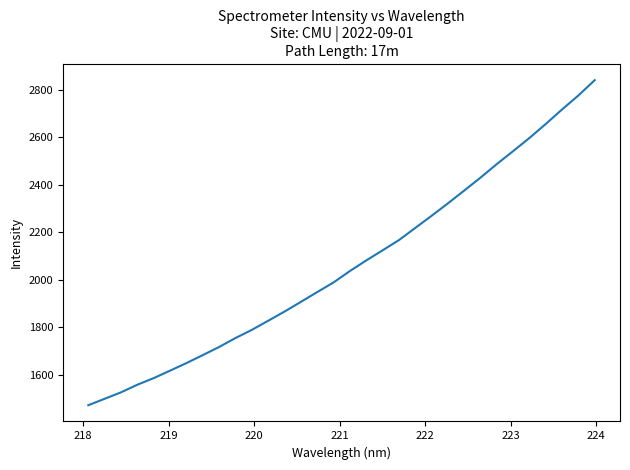

What is the difference between the maximum and minimum values?

1368.3